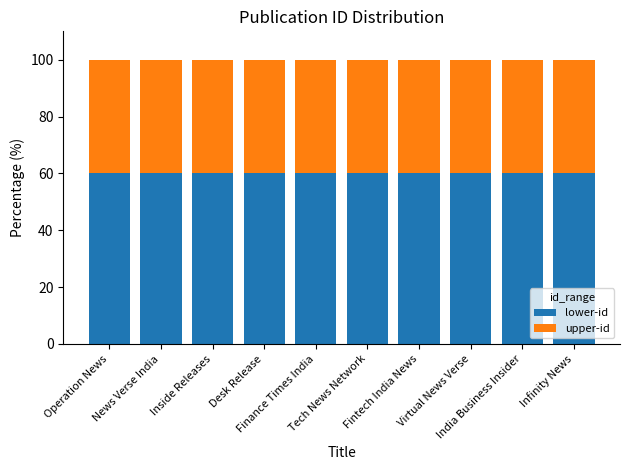

What is the total value across all series at Tech News Network?

100